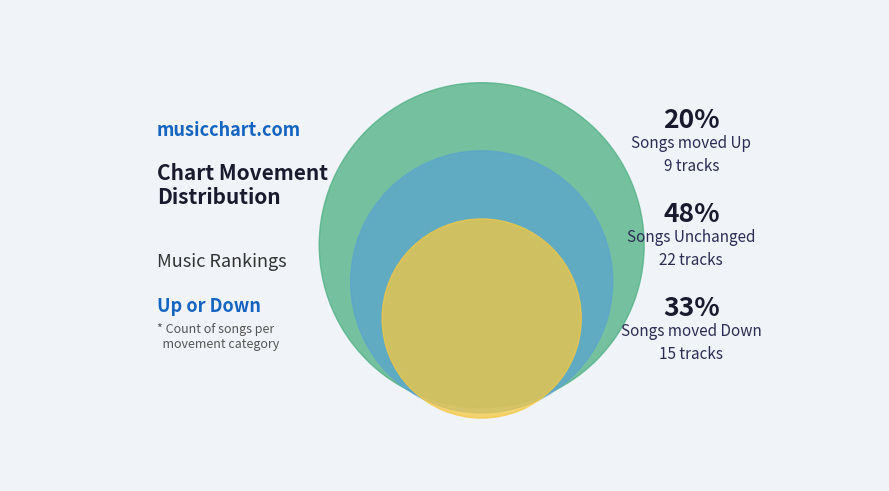

To the nearest percent, what is the combined percentage of down and up?

52%